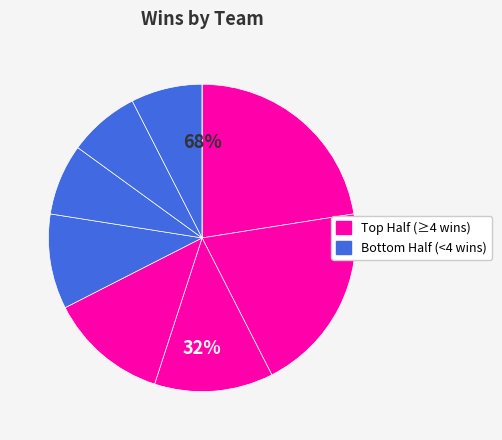

To the nearest percent, what portion does Misfielders represent?

22%